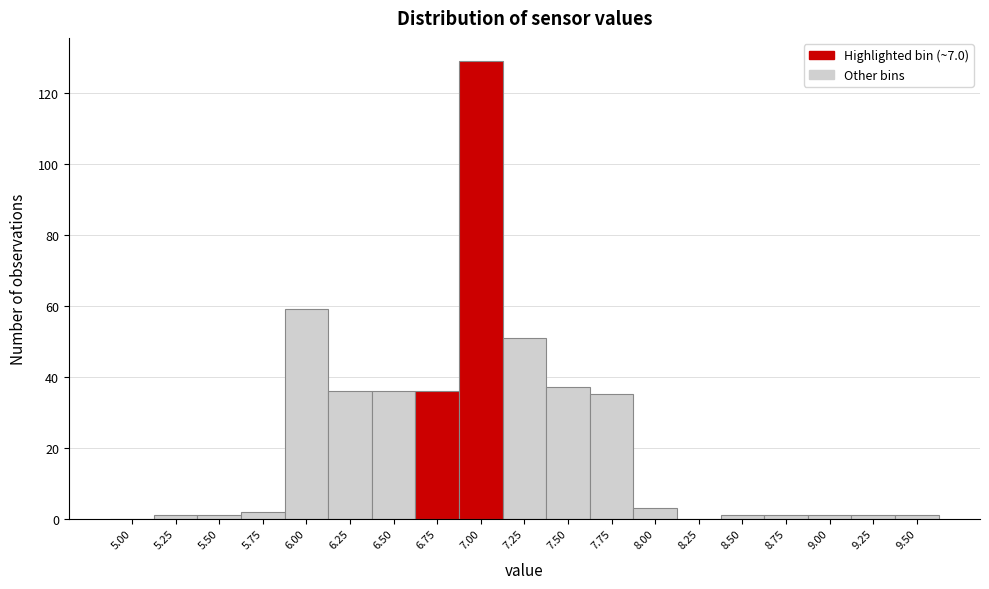

Reading left to right, what are all the values shown in this chart?

5.00=0	5.25=1	5.50=1	5.75=2	6.00=59	6.25=36	6.50=36	6.75=36	7.00=129	7.25=51	7.50=37	7.75=35	8.00=3	8.25=0	8.50=1	8.75=1	9.00=1	9.25=1	9.50=1